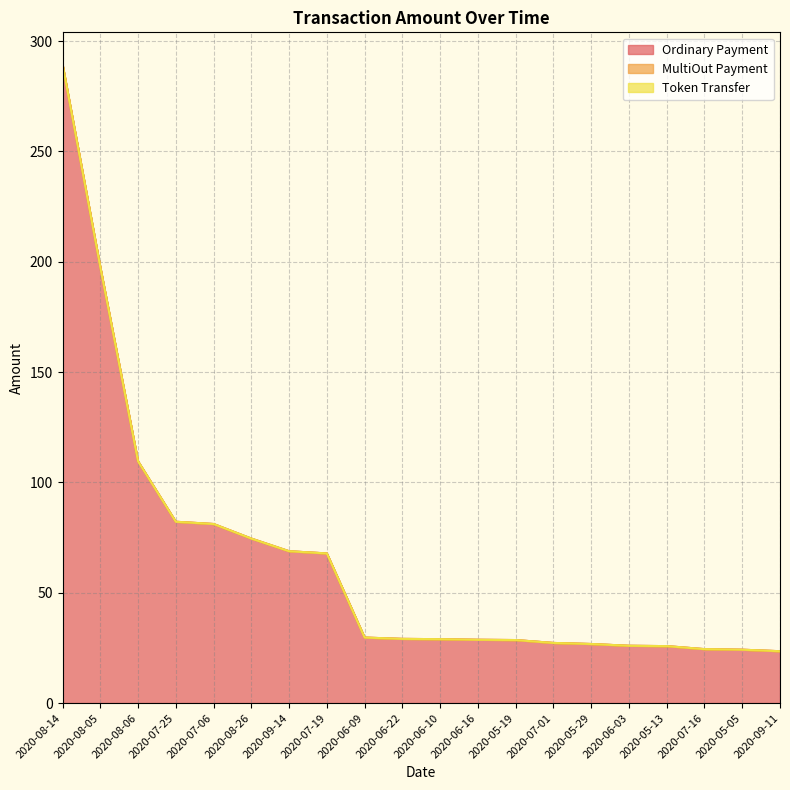

Which series changed the most between 2020-08-26 and 2020-06-16?

Ordinary Payment